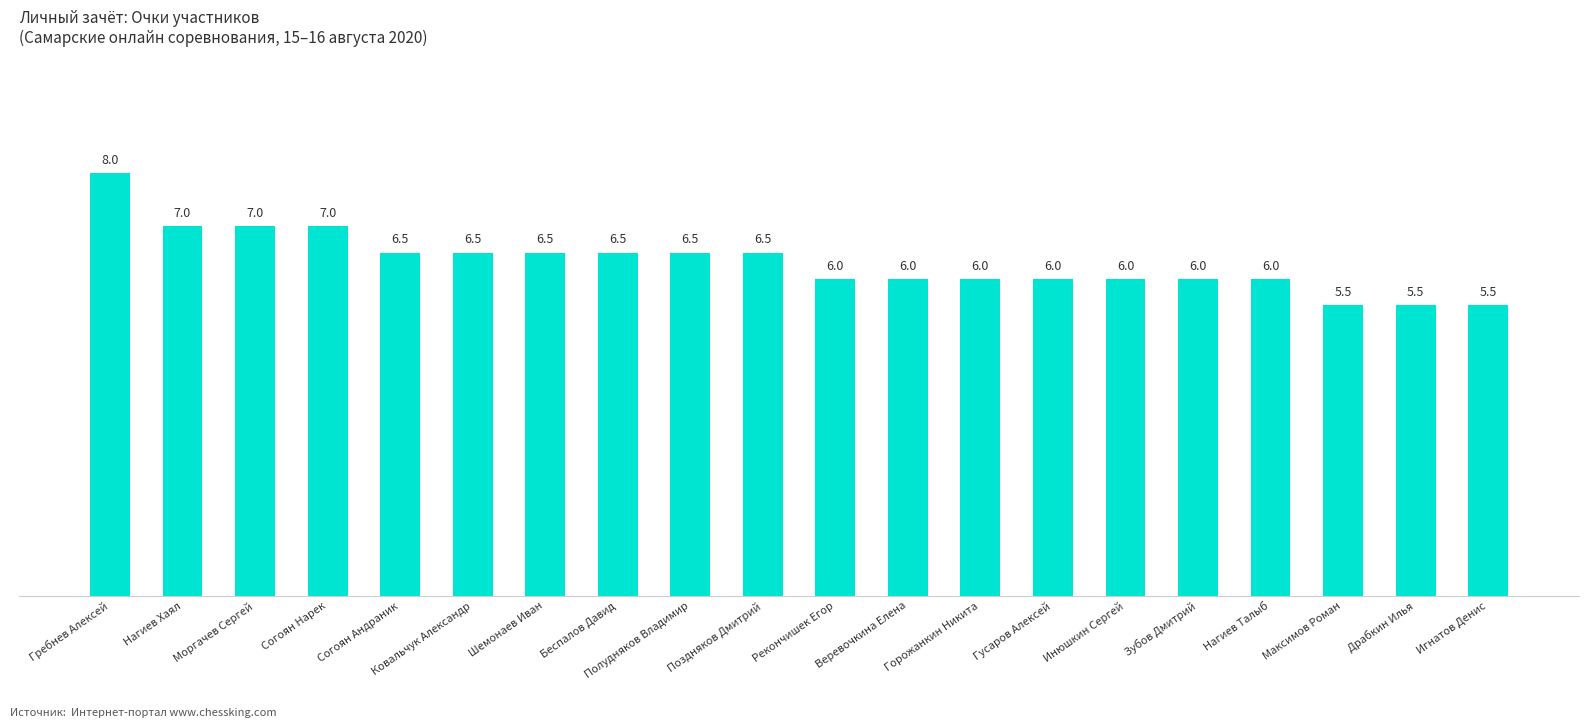

The value at Поздняков Дмитрий is 6.5. True or false?

True